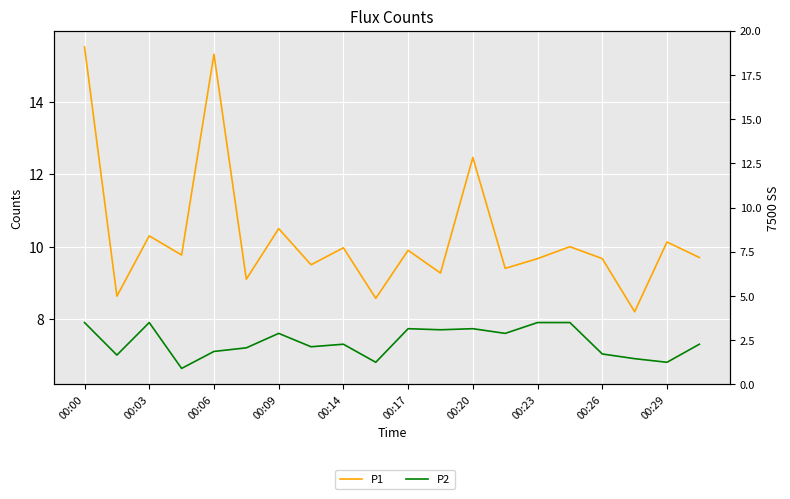

True or false: P1 and P2 cross at least once.

False